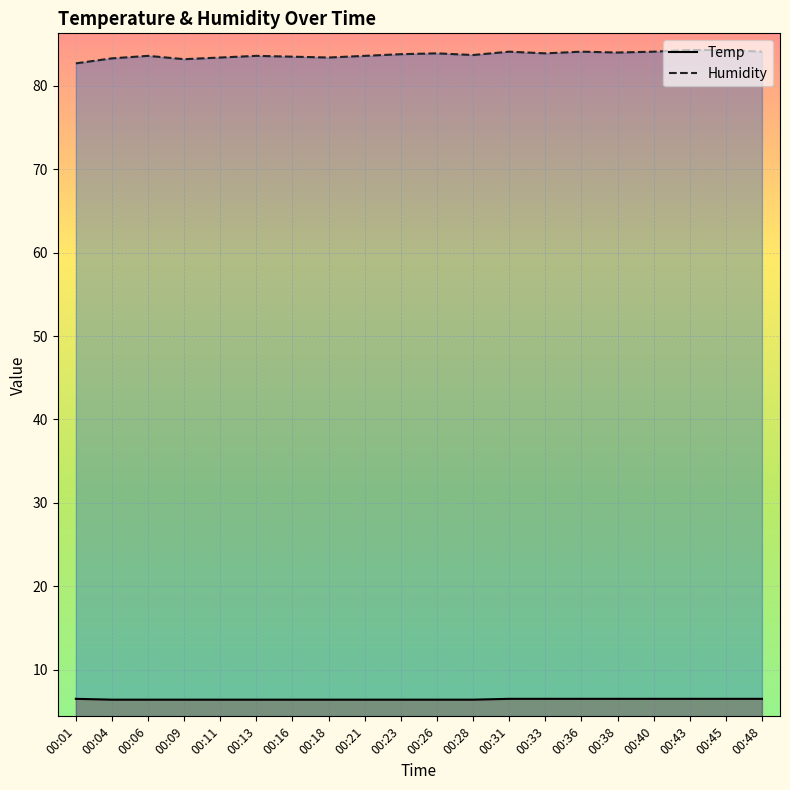

Reading left to right, extract all data points from this chart.

Temp: 00:01=6.5	00:04=6.4	00:06=6.4	00:09=6.4	00:11=6.4	00:13=6.4	00:16=6.4	00:18=6.4	00:21=6.4	00:23=6.4	00:26=6.4	00:28=6.4	00:31=6.5	00:33=6.5	00:36=6.5	00:38=6.5	00:40=6.5	00:43=6.5	00:45=6.5	00:48=6.5
Humidity: 00:01=82.7	00:04=83.3	00:06=83.6	00:09=83.2	00:11=83.4	00:13=83.6	00:16=83.5	00:18=83.4	00:21=83.6	00:23=83.8	00:26=83.9	00:28=83.7	00:31=84.1	00:33=83.9	00:36=84.1	00:38=84.0	00:40=84.1	00:43=84.3	00:45=84.3	00:48=84.1